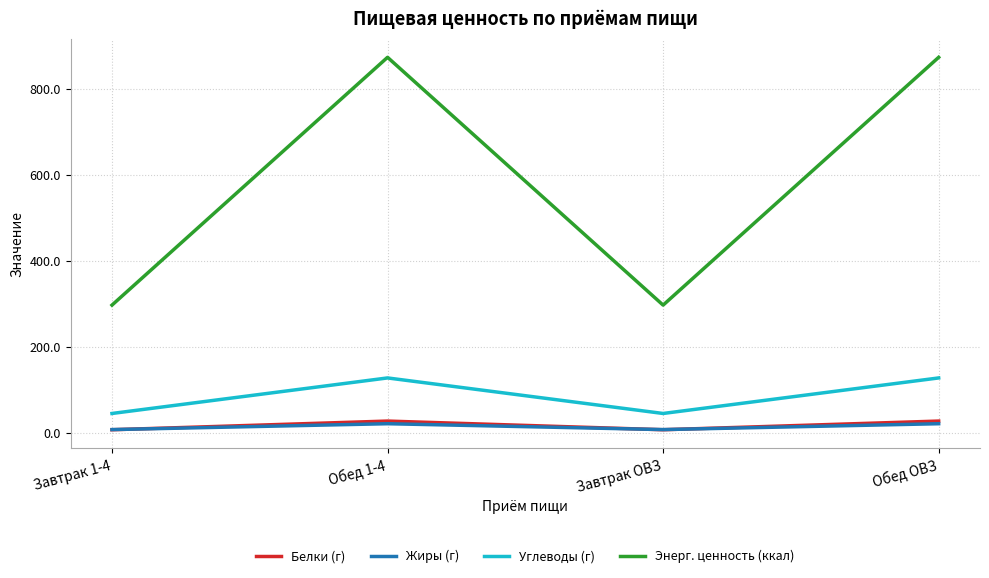

What is the maximum value for Жиры (г)?

21.4